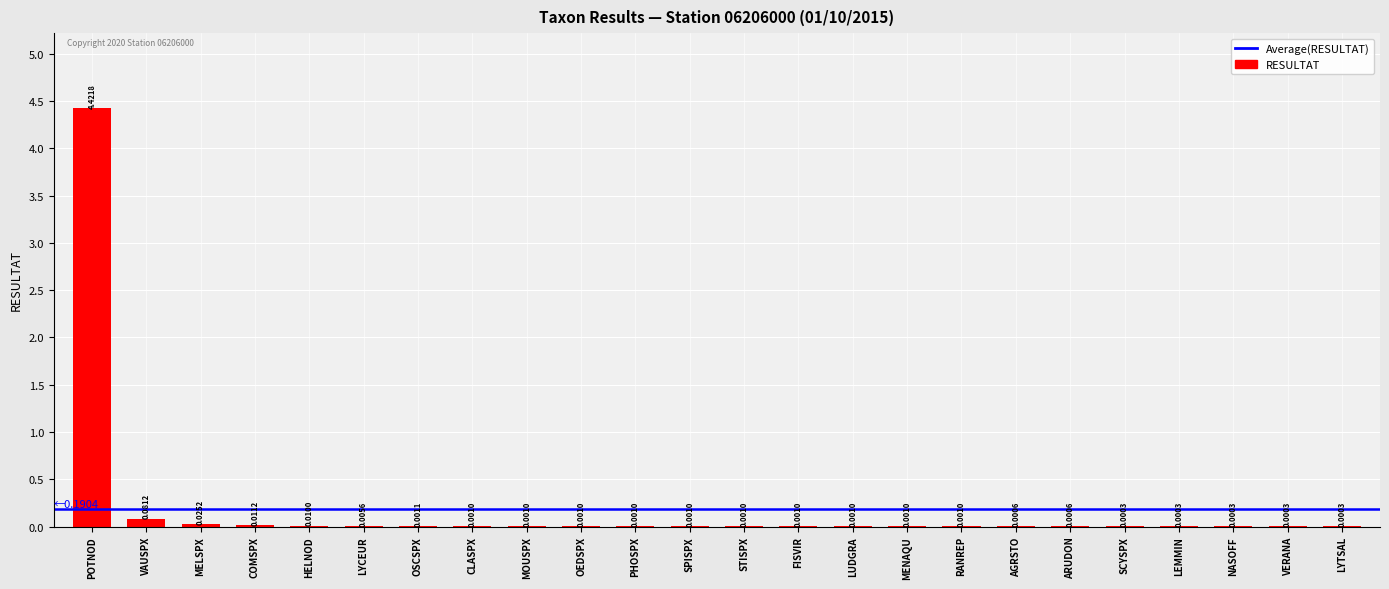

Which category has the highest value across all series?

POTNOD